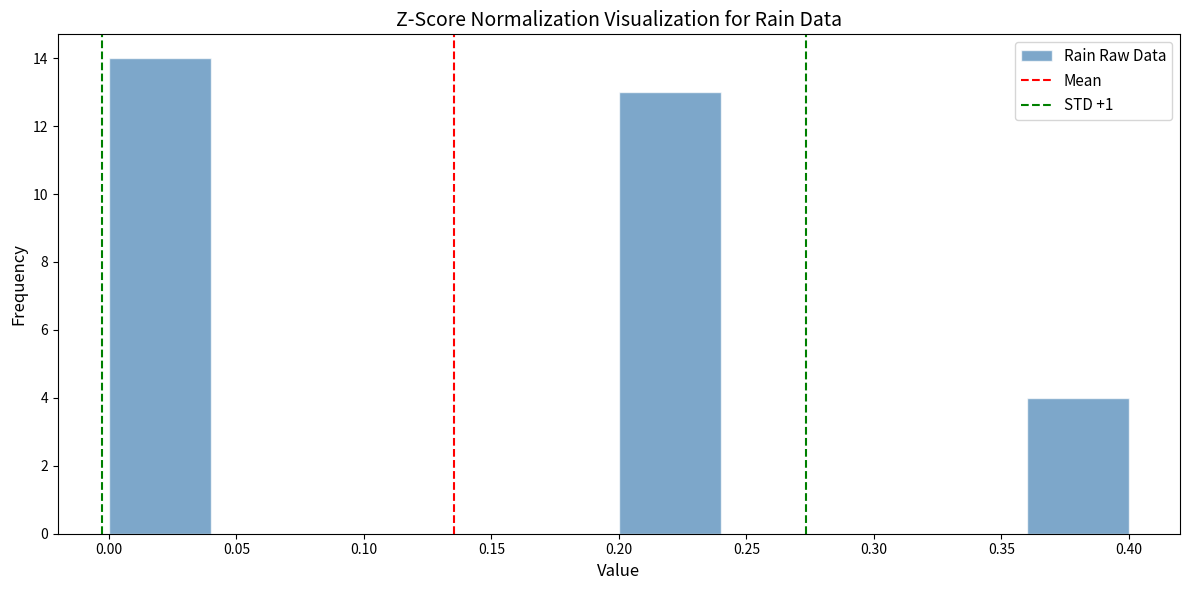

Over which range of the x-axis is the bar tallest?

0.00 to 0.04